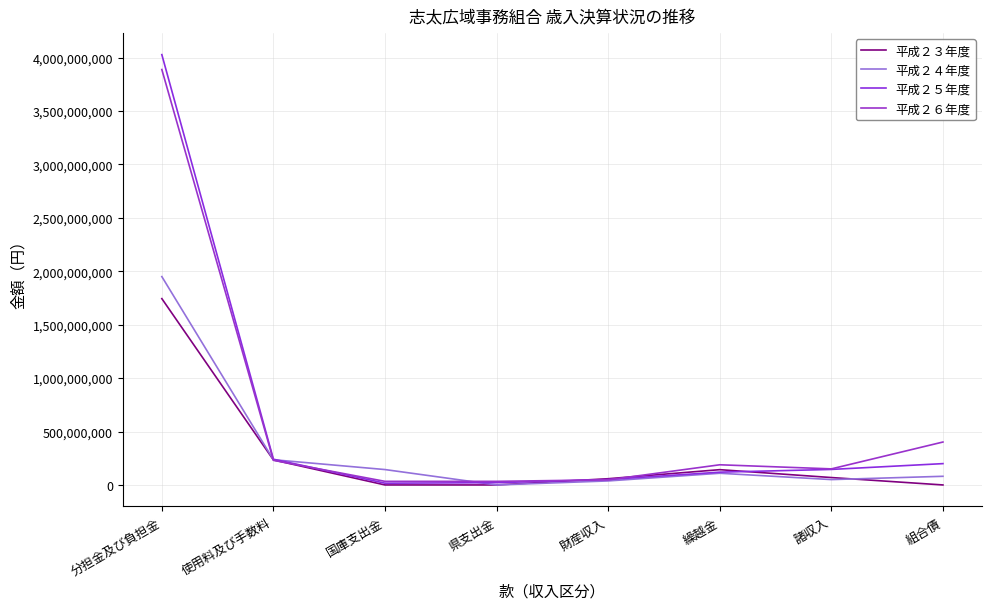

What is the label of the 4th point from the right?

財産収入